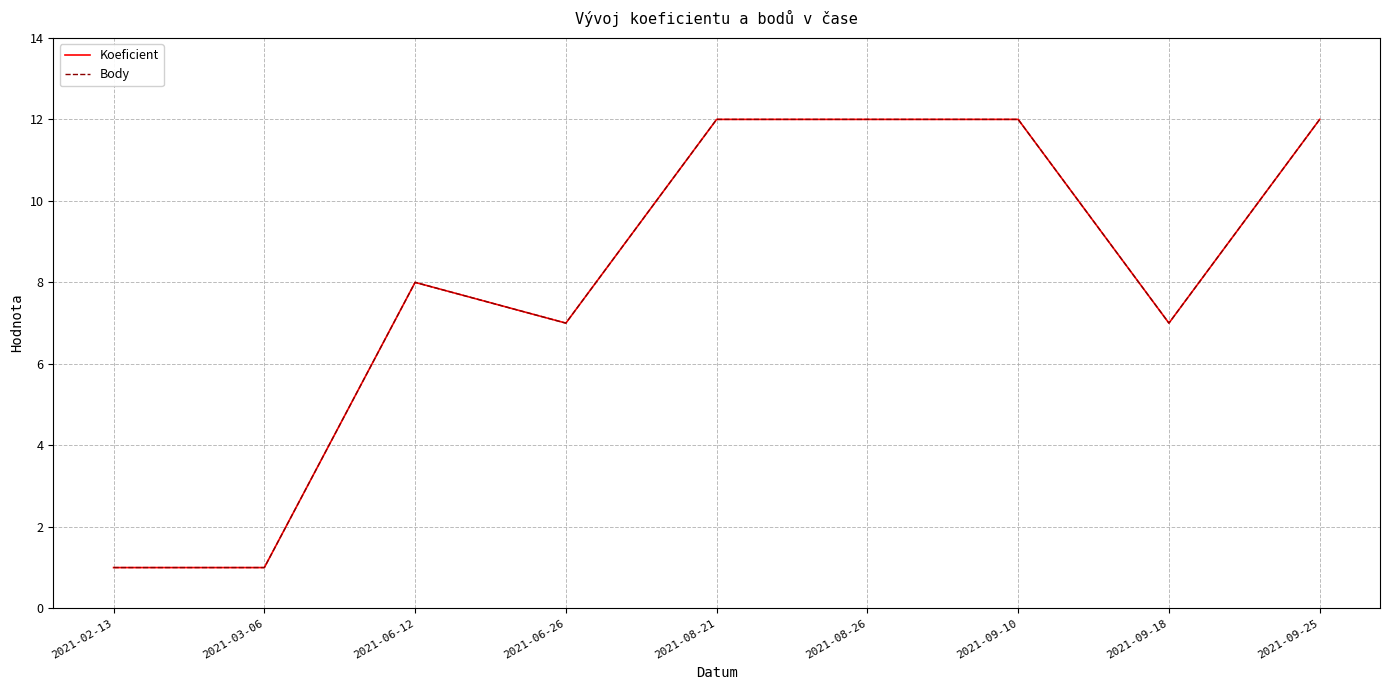

Is this an area chart (filled region under the line)?

No